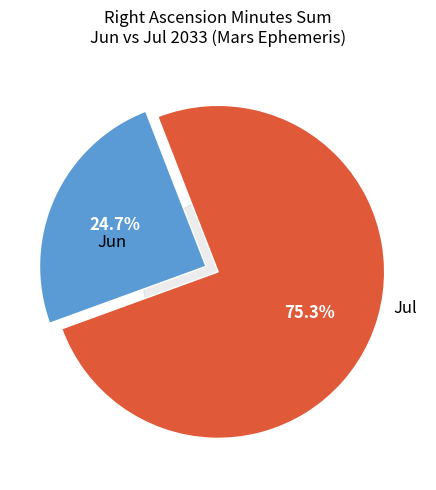

Count the number of slices in the pie.

2